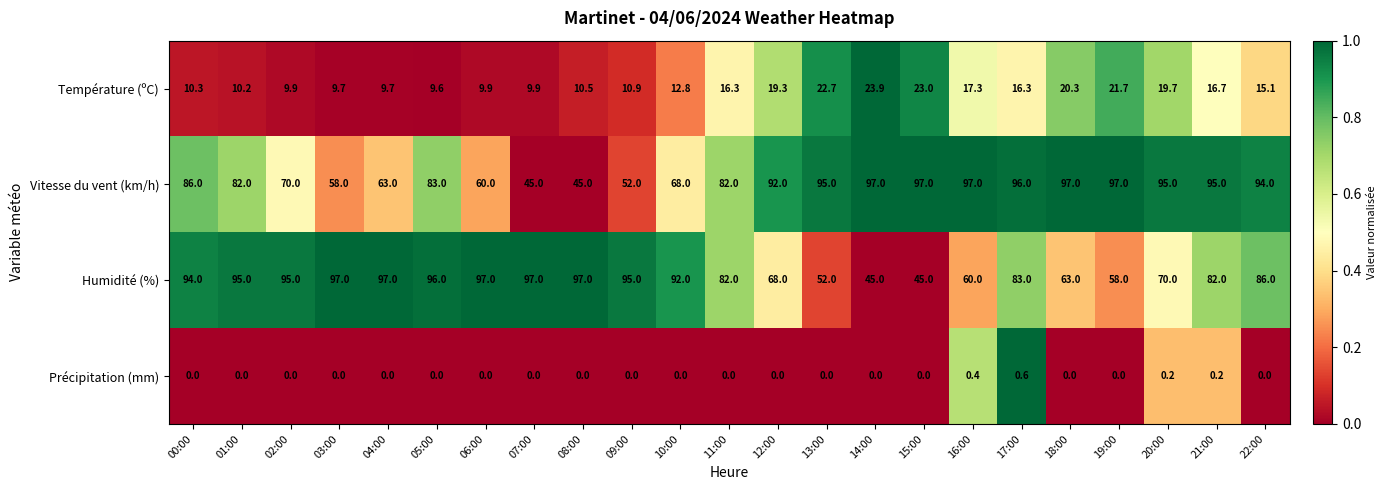

What is the spread (max minus min) of values at 04:00?

97.0